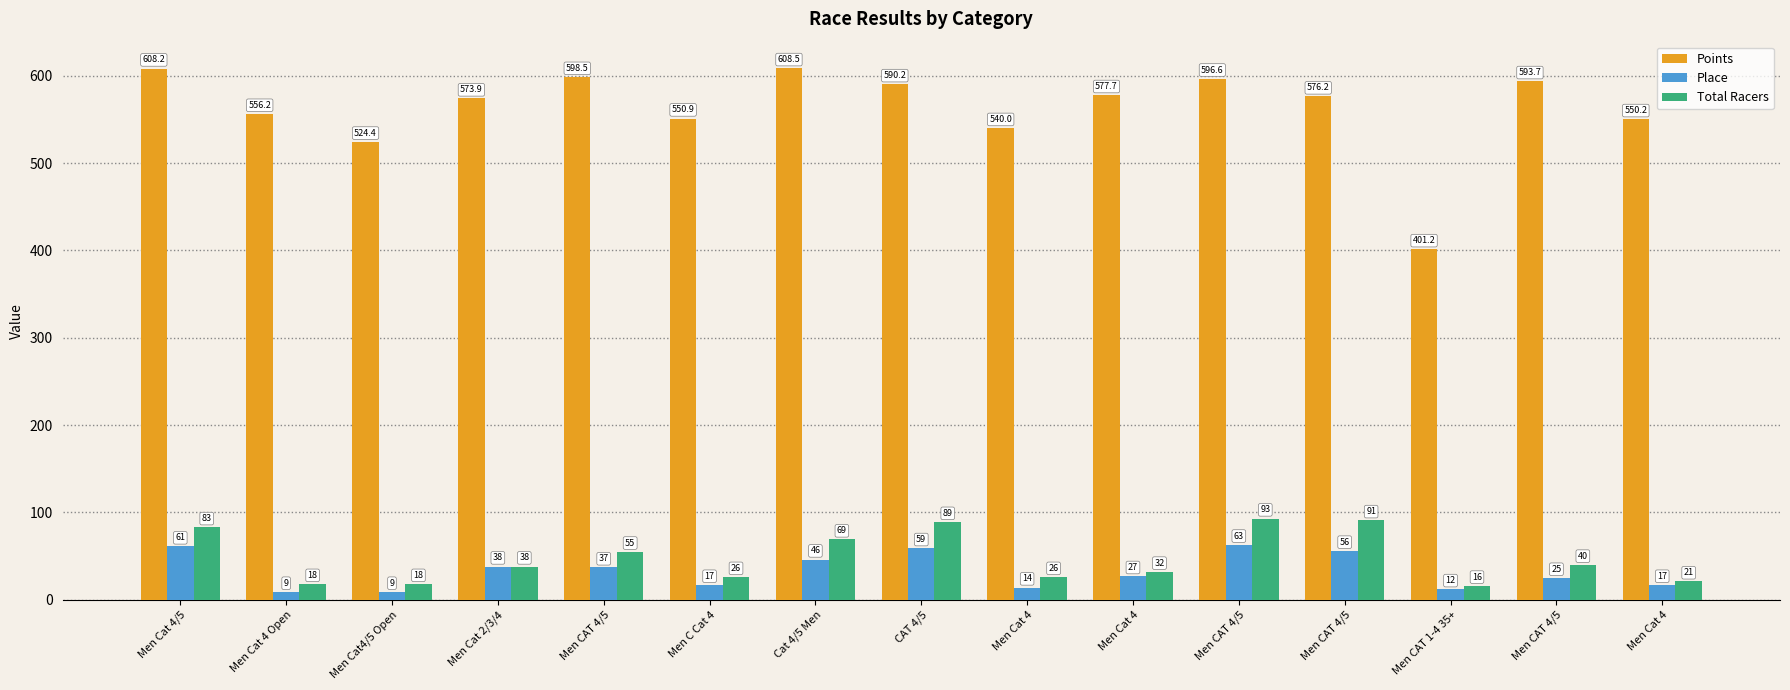

Reading left to right, what are all the values shown in this chart?

Points: Men Cat 4/5=608.2	Men Cat 4 Open=556.2	Men Cat4/5 Open=524.4	Men Cat 2/3/4=573.9	Men CAT 4/5=598.5	Men C Cat 4=550.9	Cat 4/5 Men=608.5	CAT 4/5=590.2	Men Cat 4=540.0	Men Cat 4=577.7	Men CAT 4/5=596.6	Men CAT 4/5=576.2	Men CAT 1-4 35+=401.2	Men CAT 4/5=593.7	Men Cat 4=550.2
Place: Men Cat 4/5=61.0	Men Cat 4 Open=9.0	Men Cat4/5 Open=9.0	Men Cat 2/3/4=38.0	Men CAT 4/5=37.0	Men C Cat 4=17.0	Cat 4/5 Men=46.0	CAT 4/5=59.0	Men Cat 4=14.0	Men Cat 4=27.0	Men CAT 4/5=63.0	Men CAT 4/5=56.0	Men CAT 1-4 35+=12.0	Men CAT 4/5=25.0	Men Cat 4=17.0
Total Racers: Men Cat 4/5=83.0	Men Cat 4 Open=18.0	Men Cat4/5 Open=18.0	Men Cat 2/3/4=38.0	Men CAT 4/5=55.0	Men C Cat 4=26.0	Cat 4/5 Men=69.0	CAT 4/5=89.0	Men Cat 4=26.0	Men Cat 4=32.0	Men CAT 4/5=93.0	Men CAT 4/5=91.0	Men CAT 1-4 35+=16.0	Men CAT 4/5=40.0	Men Cat 4=21.0